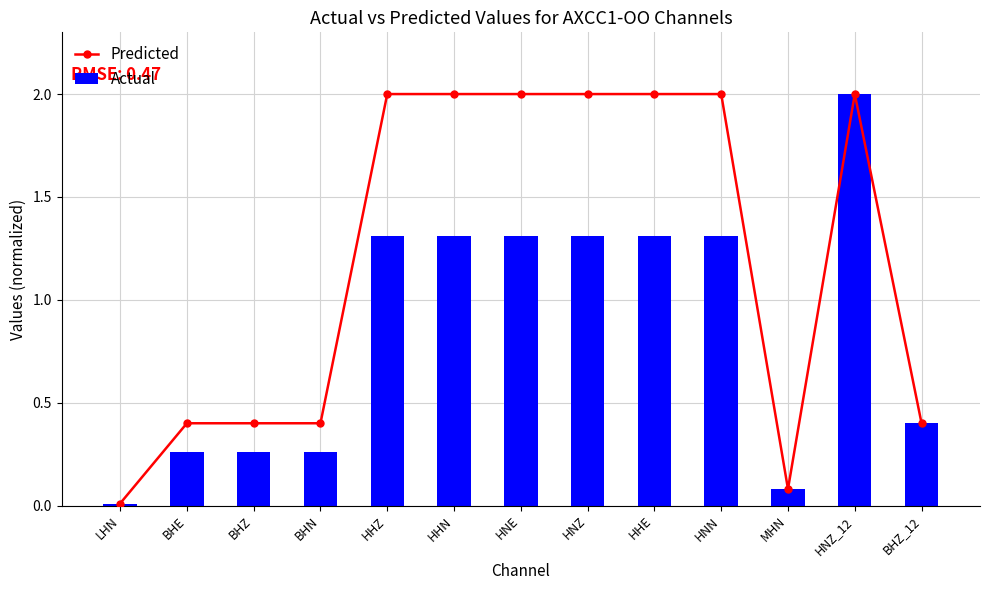

Reading right to left, what are all the values shown in this chart?

Predicted: BHZ_12=0.4	HNZ_12=2.0	MHN=0.1	HNN=2.0	HHE=2.0	HNZ=2.0	HNE=2.0	HHN=2.0	HHZ=2.0	BHN=0.4	BHZ=0.4	BHE=0.4	LHN=0.0
Actual: BHZ_12=0.4	HNZ_12=2.0	MHN=0.1	HNN=1.3	HHE=1.3	HNZ=1.3	HNE=1.3	HHN=1.3	HHZ=1.3	BHN=0.3	BHZ=0.3	BHE=0.3	LHN=0.0